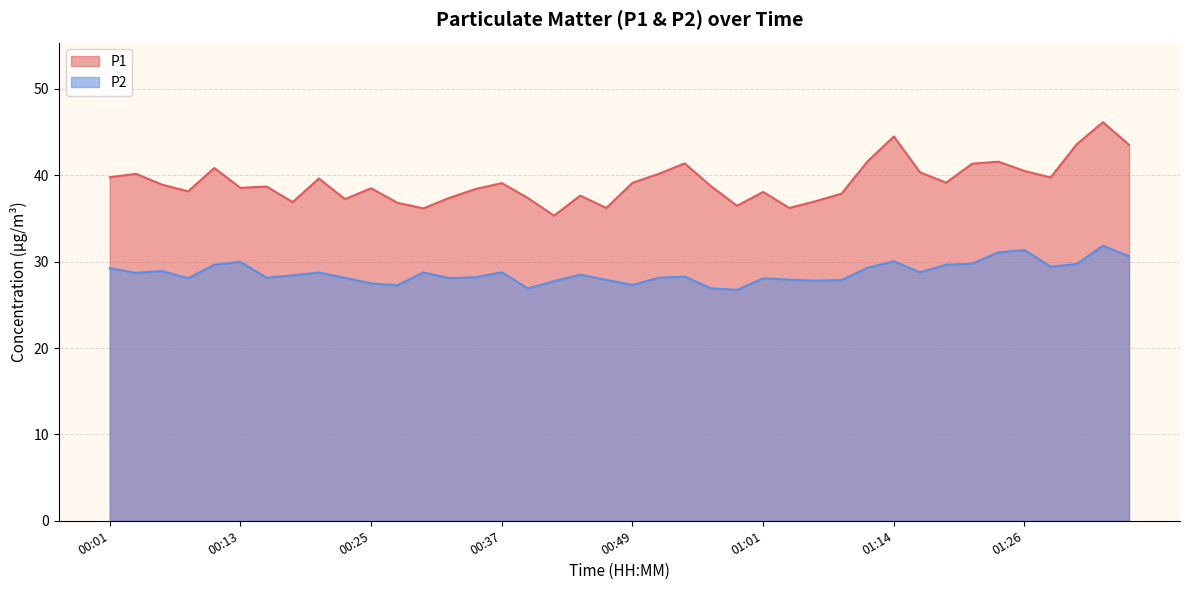

The P1 series shows 36.8 at 00:27. True or false?

True